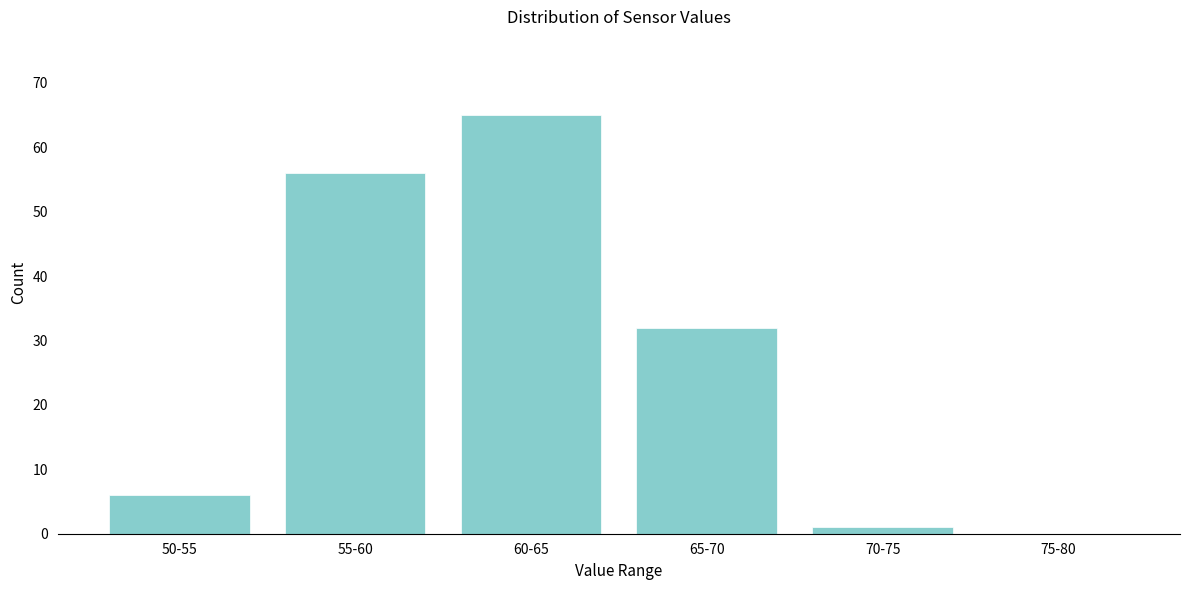

Reading left to right, extract all data points from this chart.

50-55=6	55-60=56	60-65=65	65-70=32	70-75=1	75-80=0